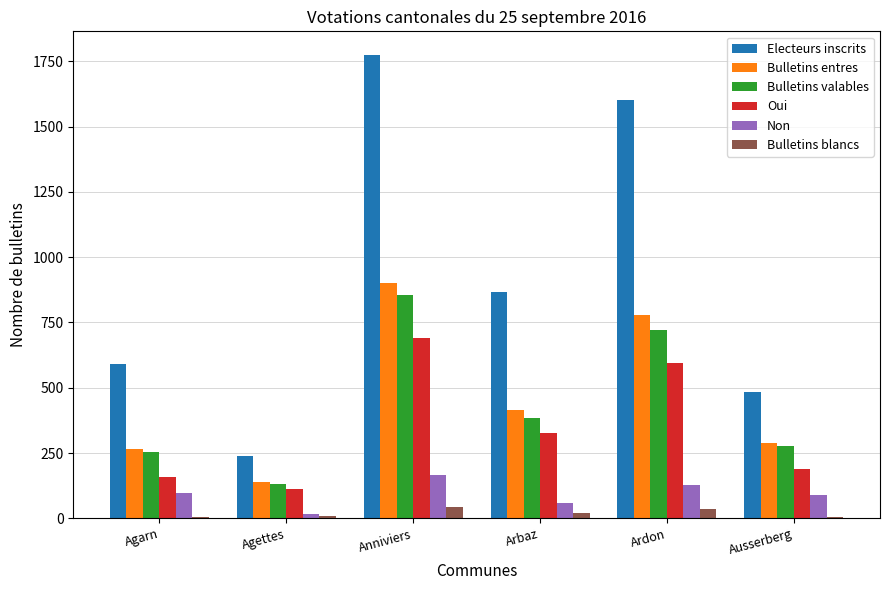

Between Agettes and Ardon, which series saw the biggest shift?

Electeurs inscrits